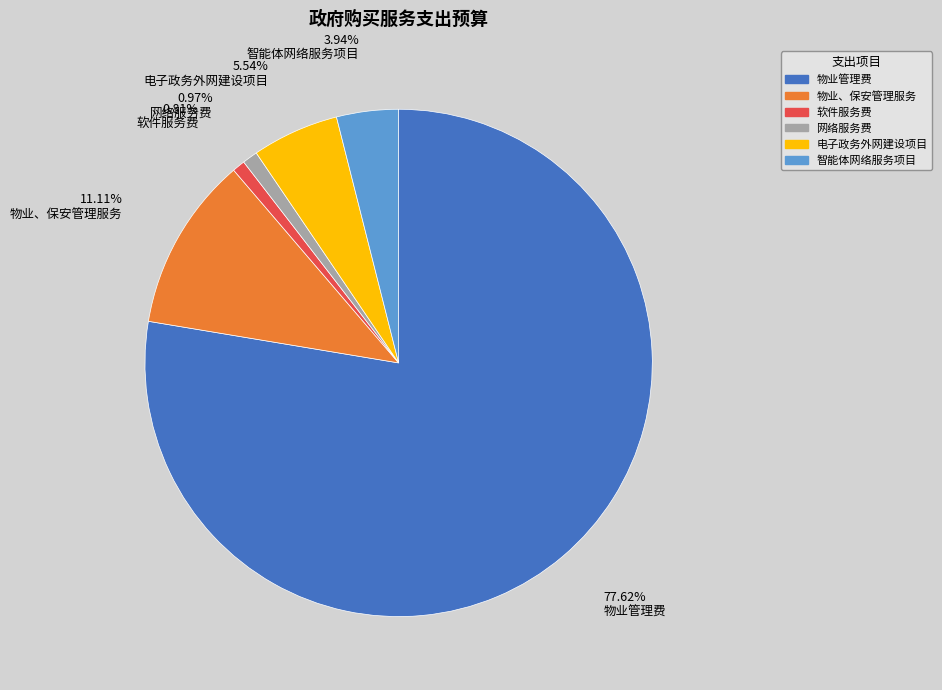

What percentage do 物业、保安管理服务 and 电子政务外网建设项目 together represent?

16.7%